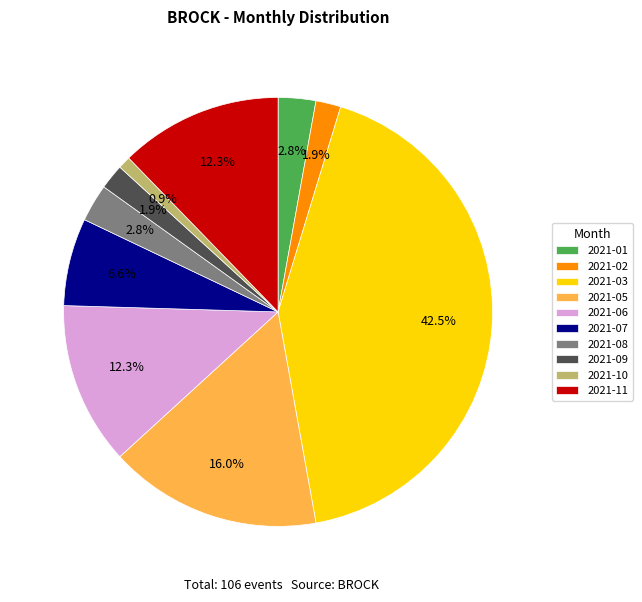

To the nearest percent, what is the average slice percentage?

10%